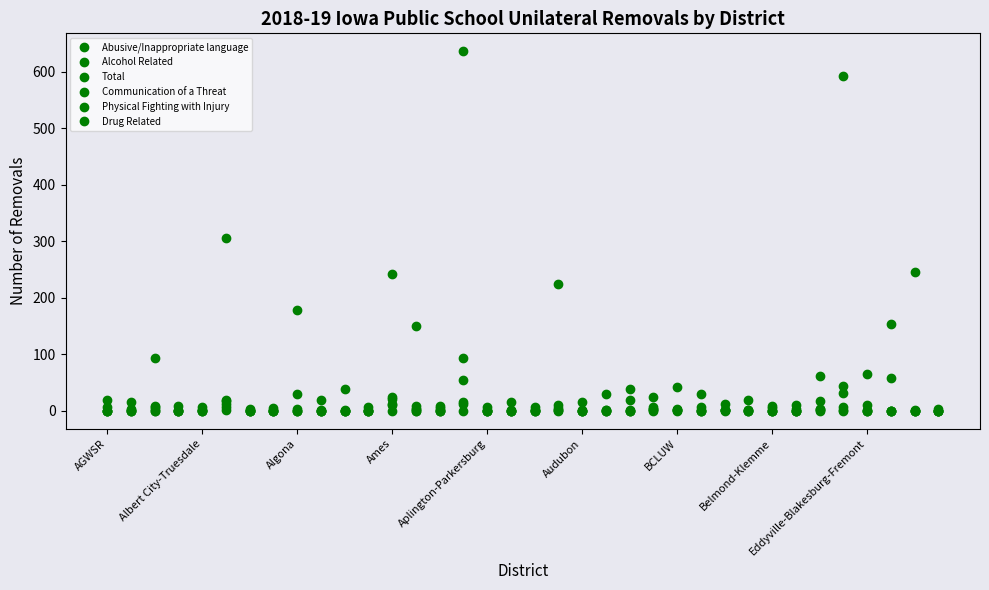

Where is the first local minimum for Alcohol Related?

25